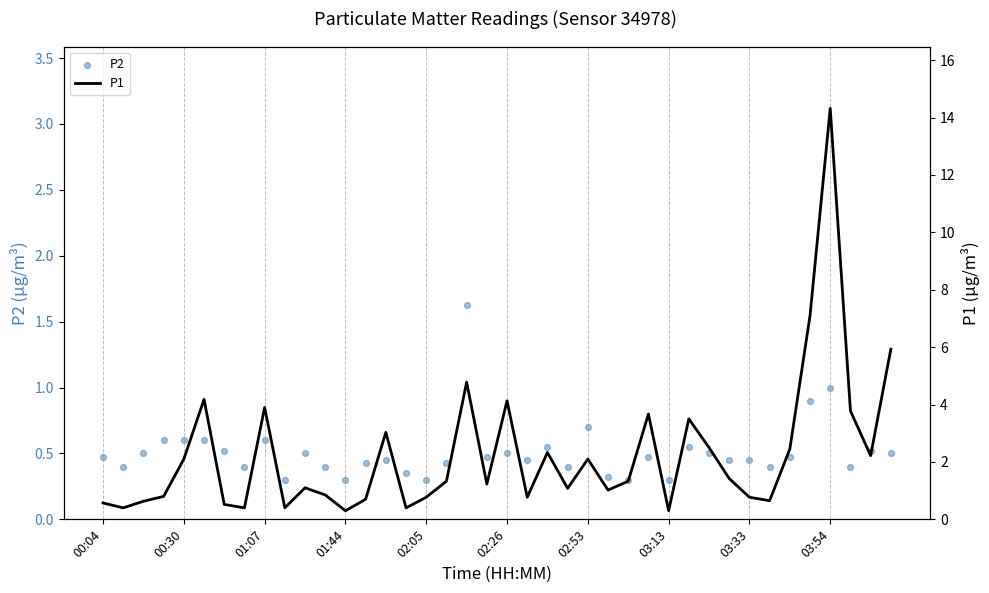

Which series has the largest total across all categories?

P1